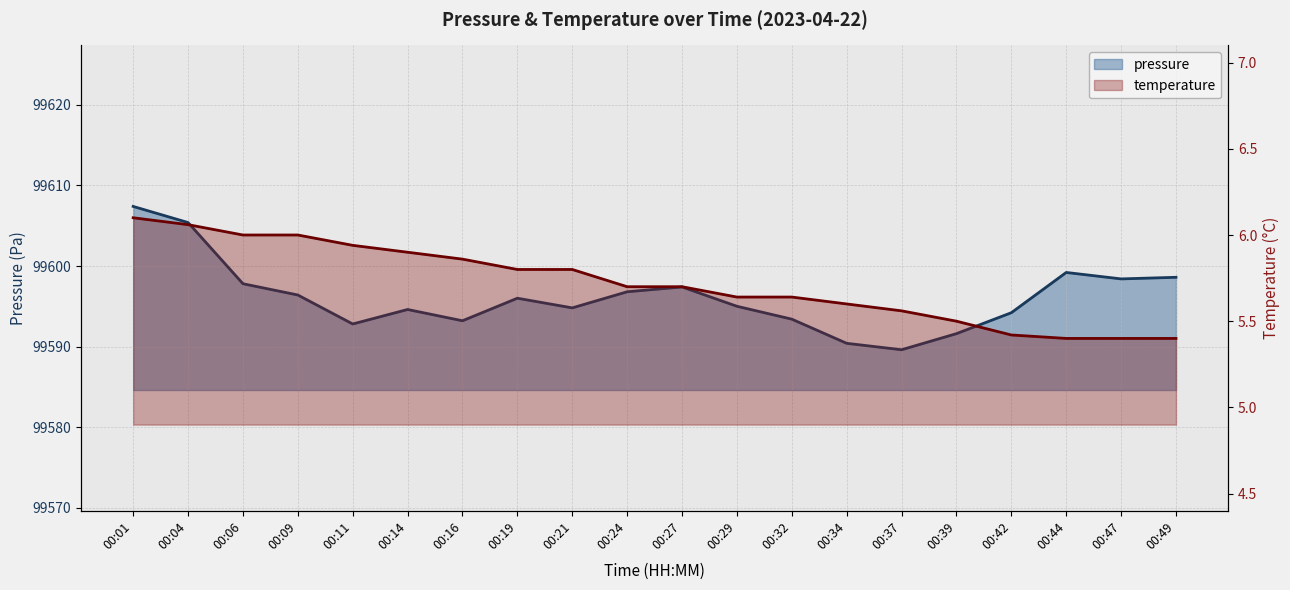

How many lines are shown in the chart?

2